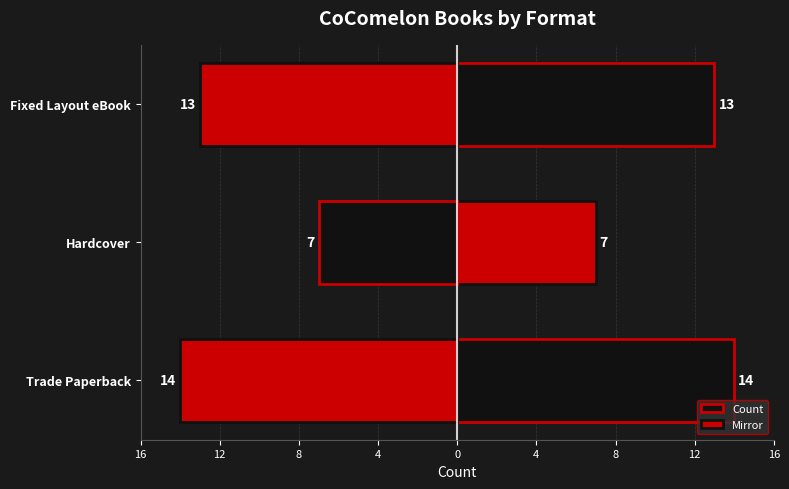

What is the value of the Mirror bar at the 1st from the left?

-14